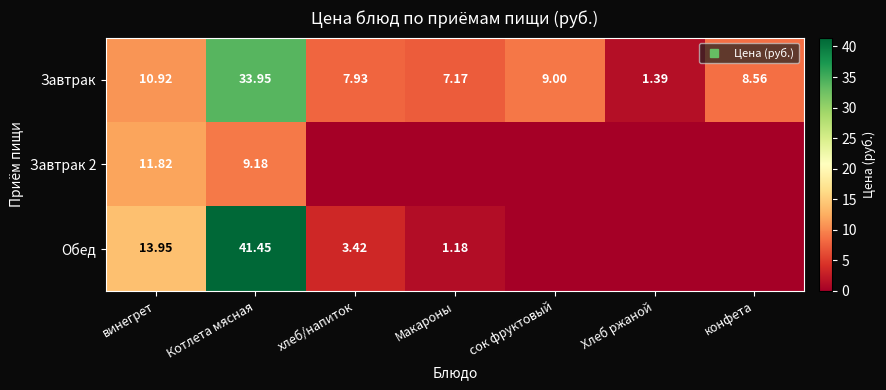

How many categories are shown in the chart?

7